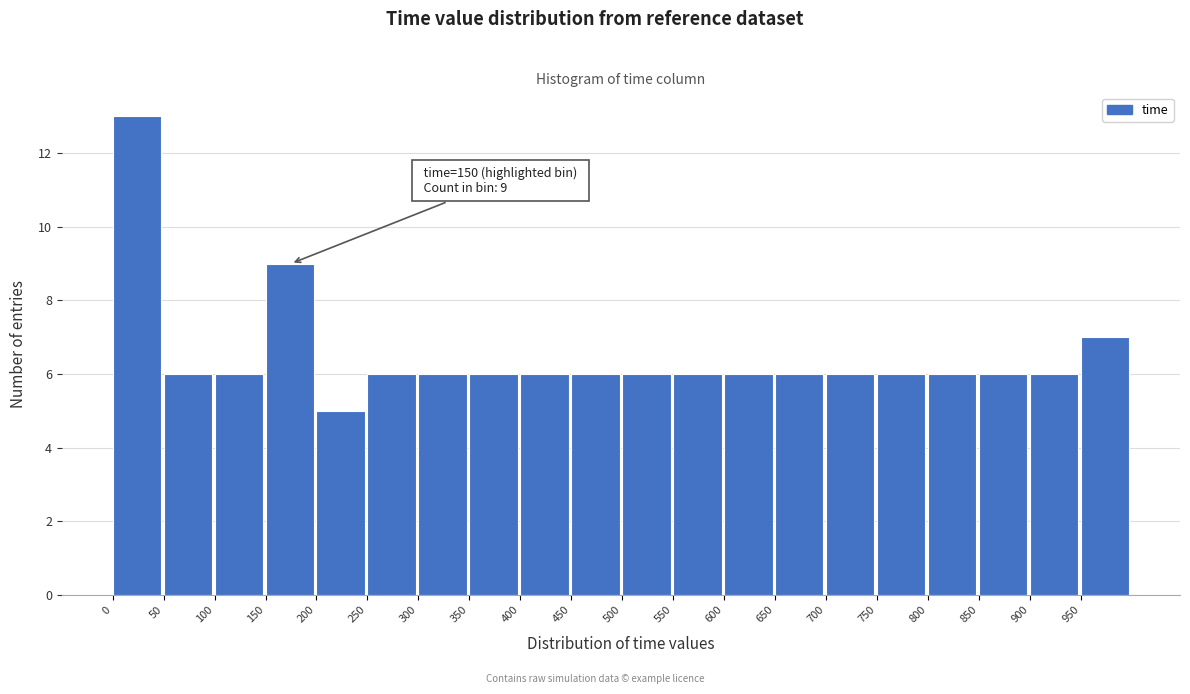

Over which range of the x-axis is the bar tallest?

0 to 50